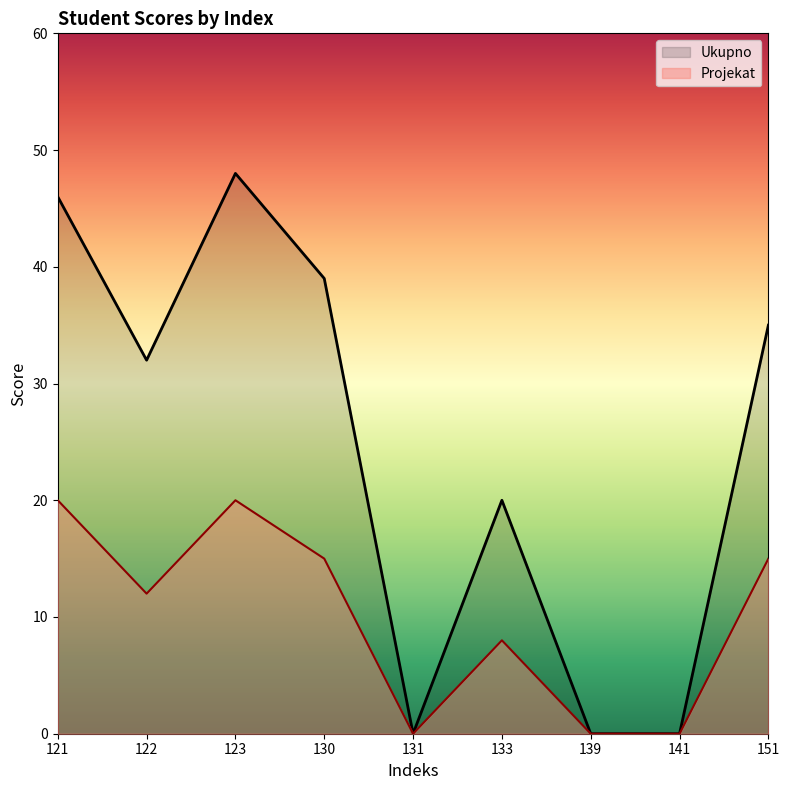

What is the sum of the Ukupno values at 121 and 131?

46